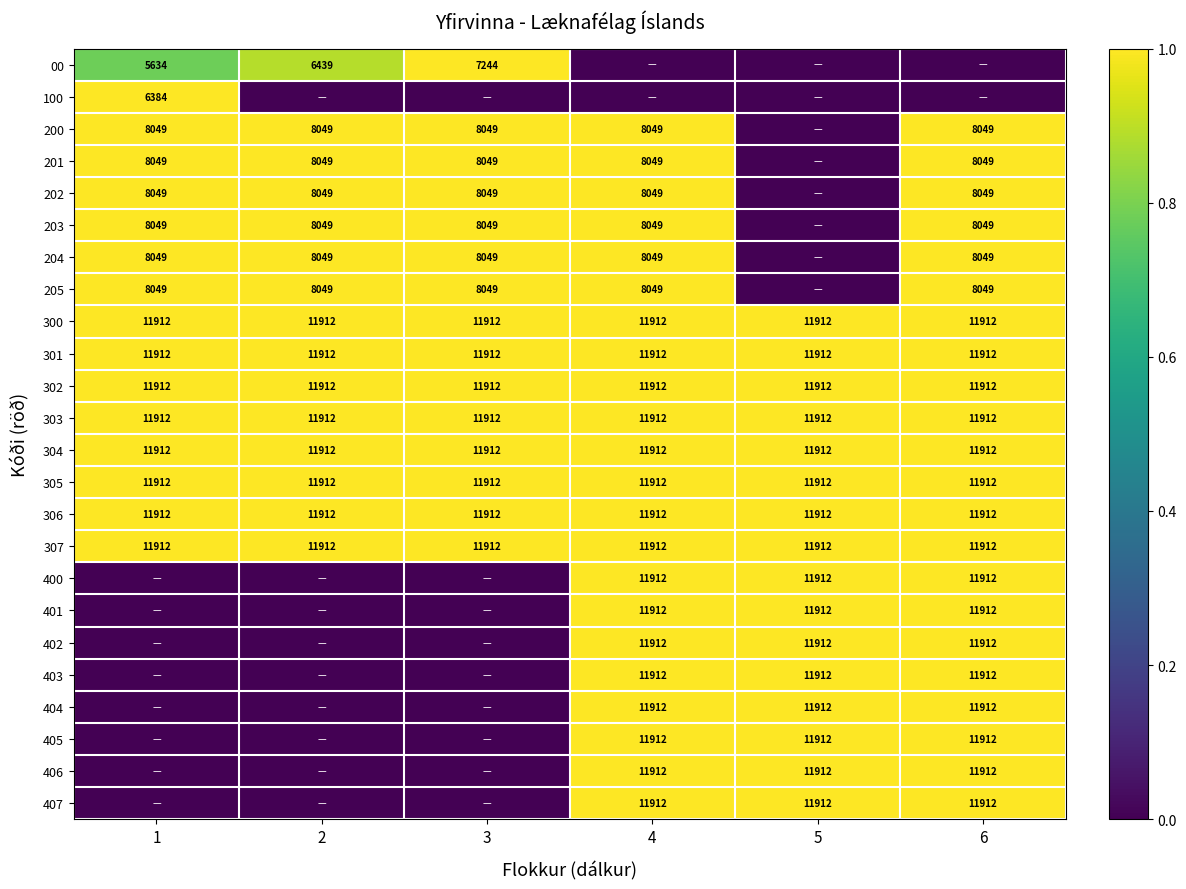

The value of 200 at 4 is 8049. True or false?

True